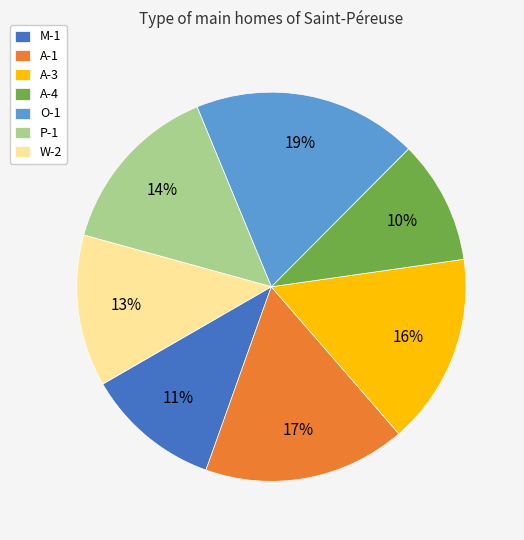

To the nearest percent, what is the combined percentage of A-3 and P-1?

30%